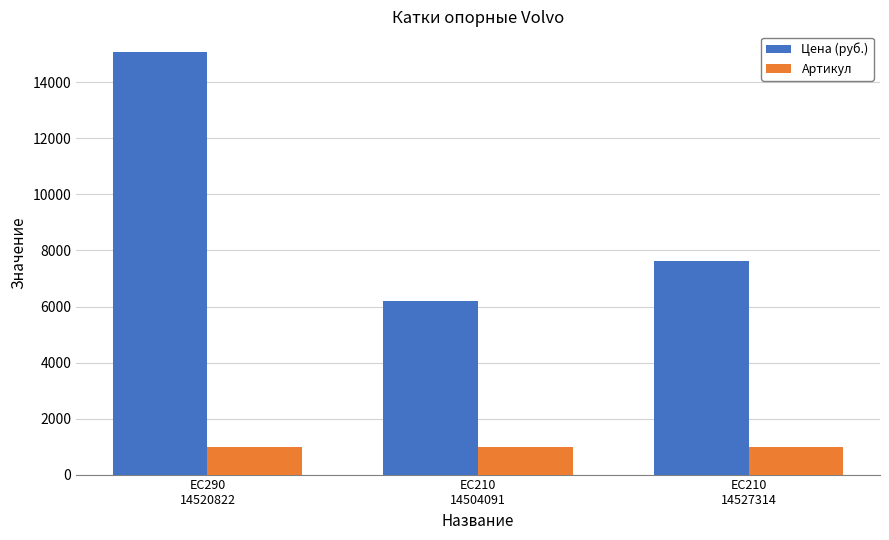

How many bars are there in total?

6